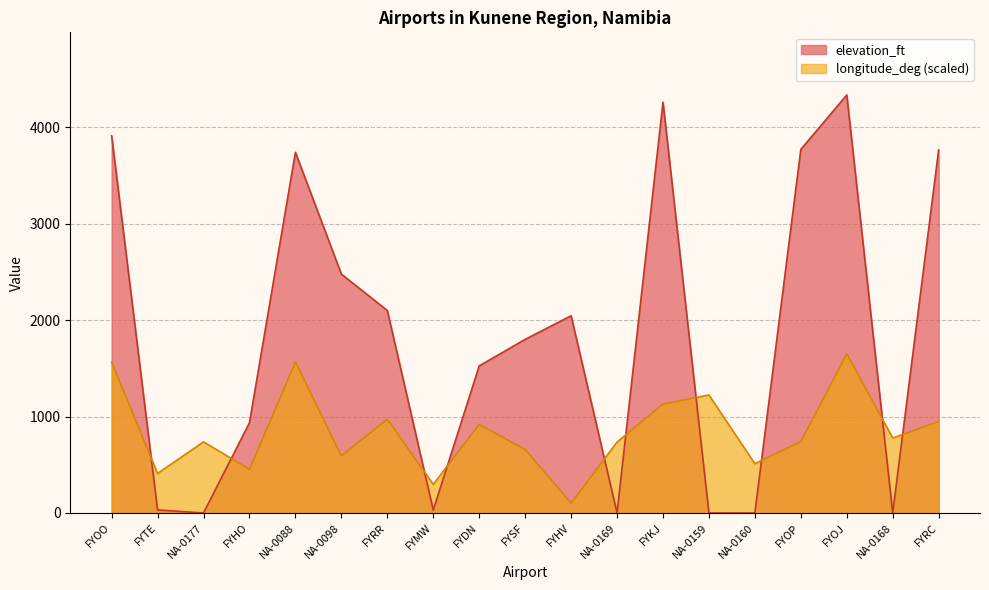

List the series in order of their overall mean, lowest first.

longitude_deg (scaled), elevation_ft